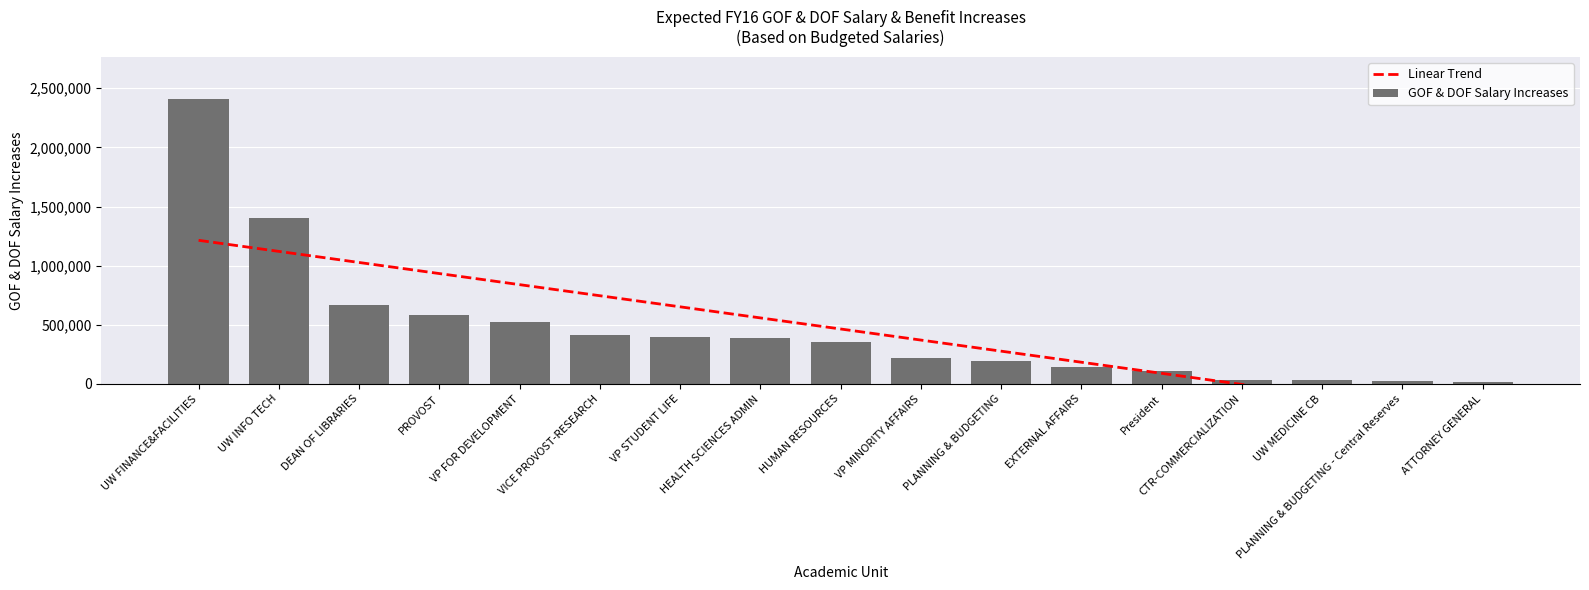

What is the label of the 11th bar from the left?

PLANNING & BUDGETING